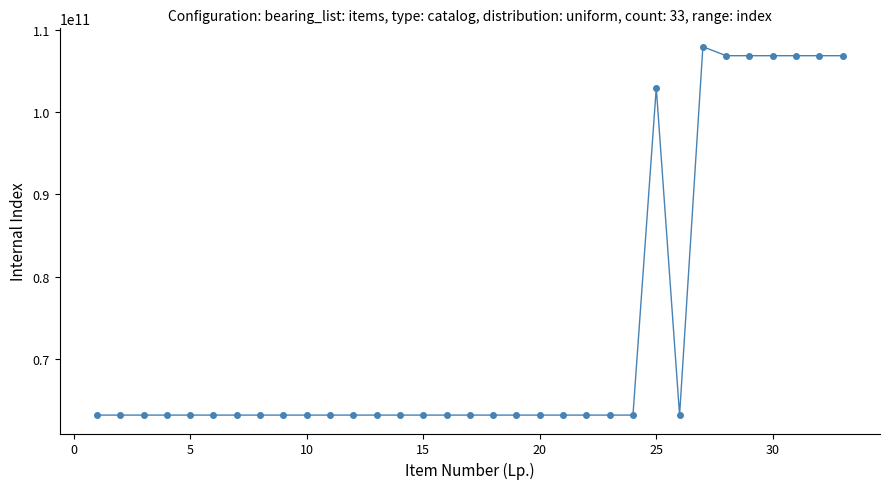

What is the average value?

73643737939